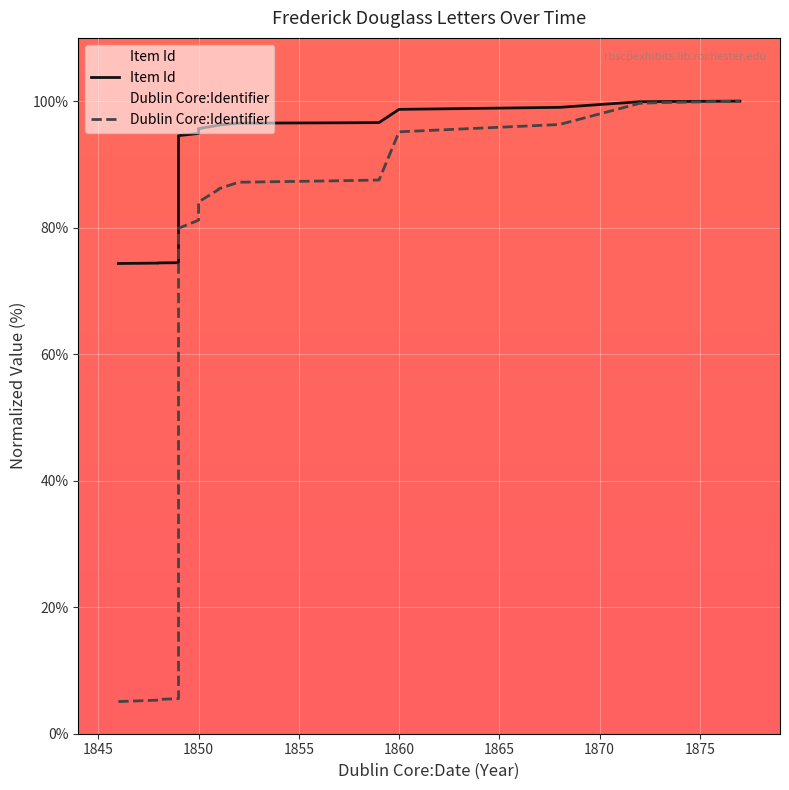

What is the value of the Dublin Core:Identifier point at the 9th from the left?

81.2